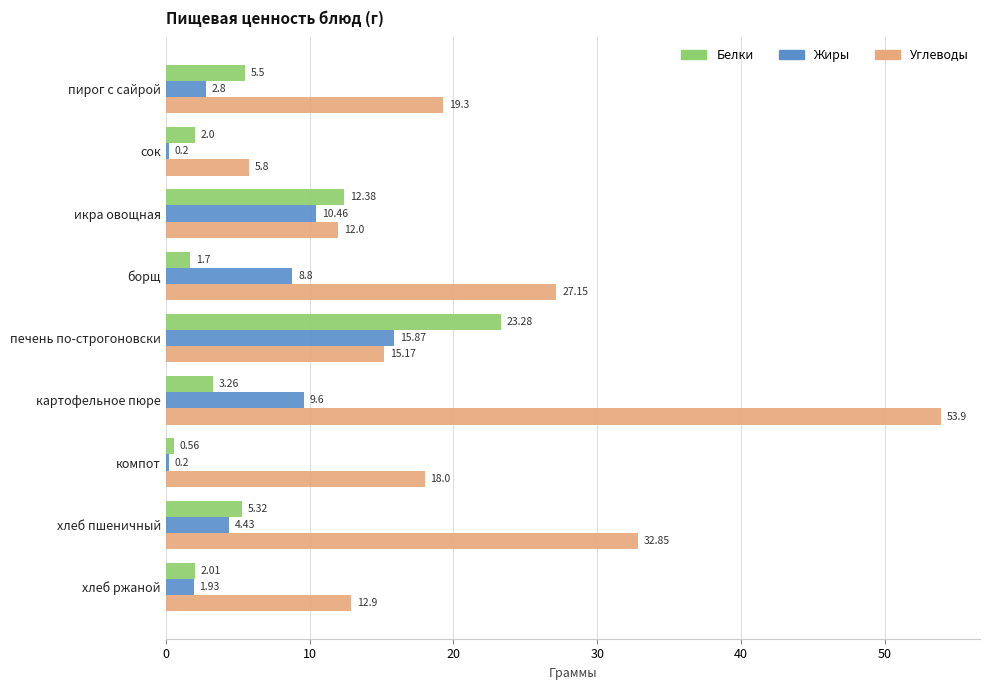

What is the average value of the Углеводы series?

21.9